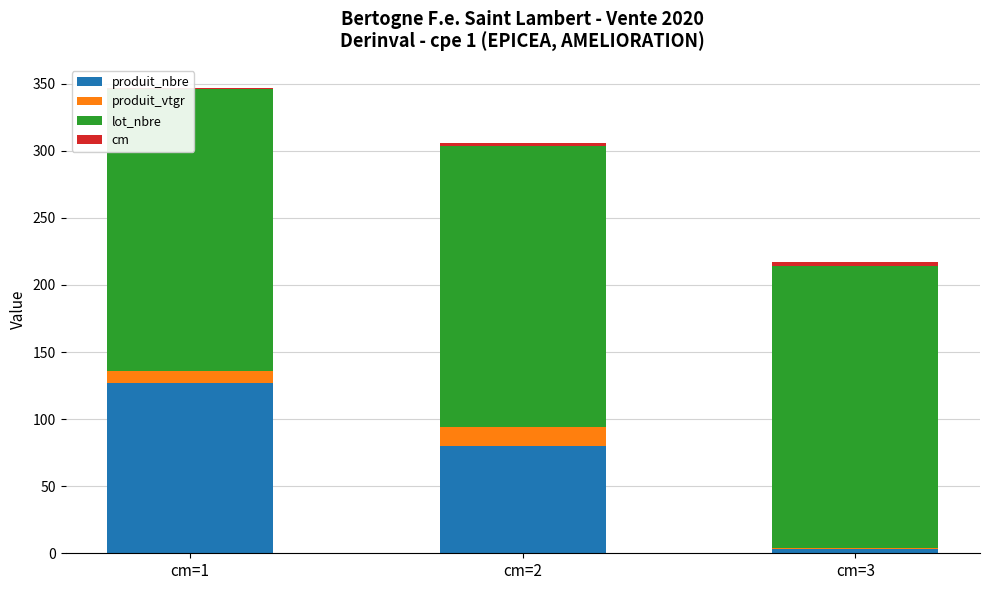

What is the value of the produit_vtgr bar at the 2nd from the left?

13.8